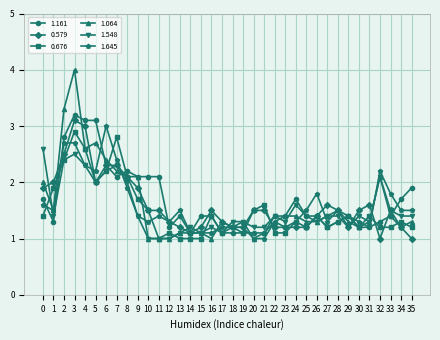

Which series has the widest spread of values?

1.064